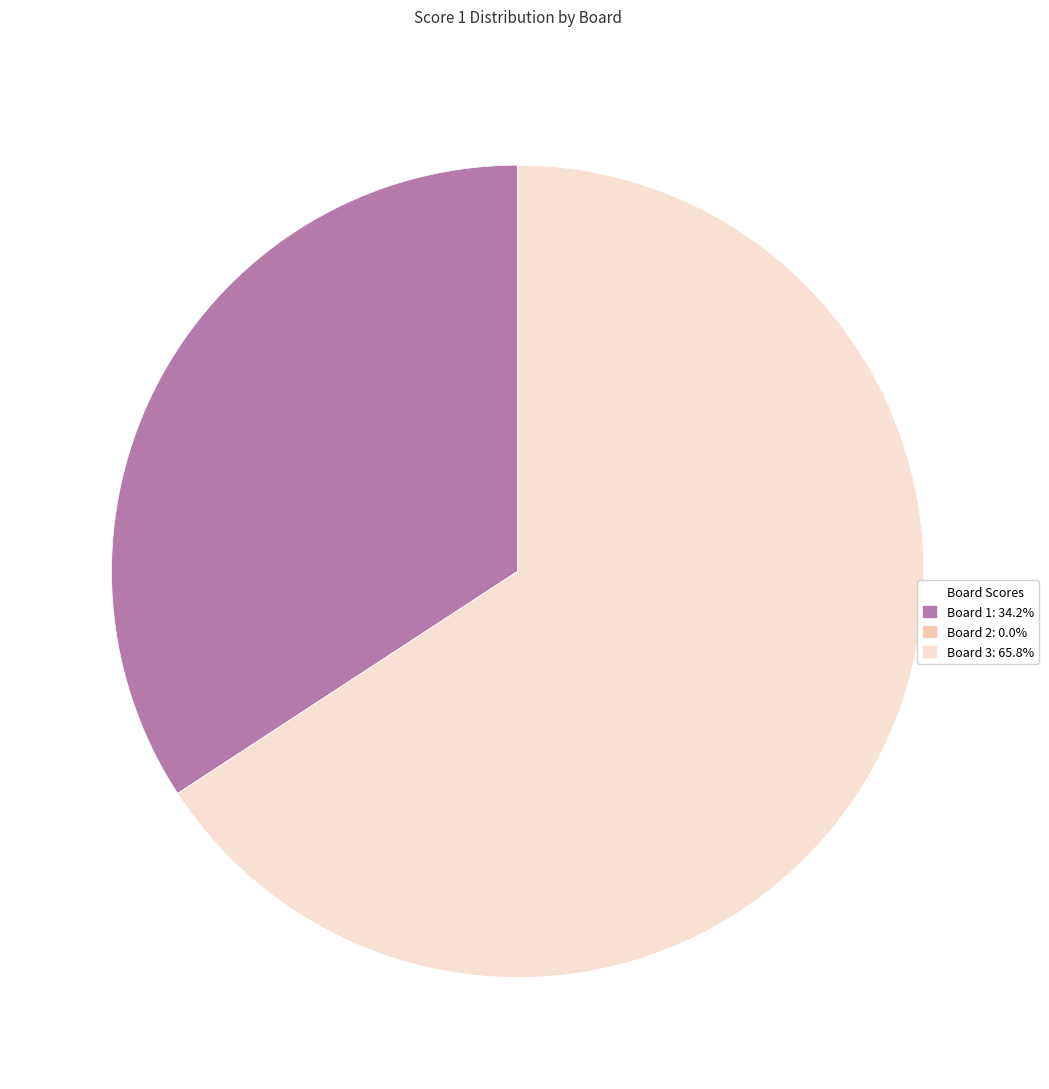

Is there any slice that represents more than half of the pie?

Yes